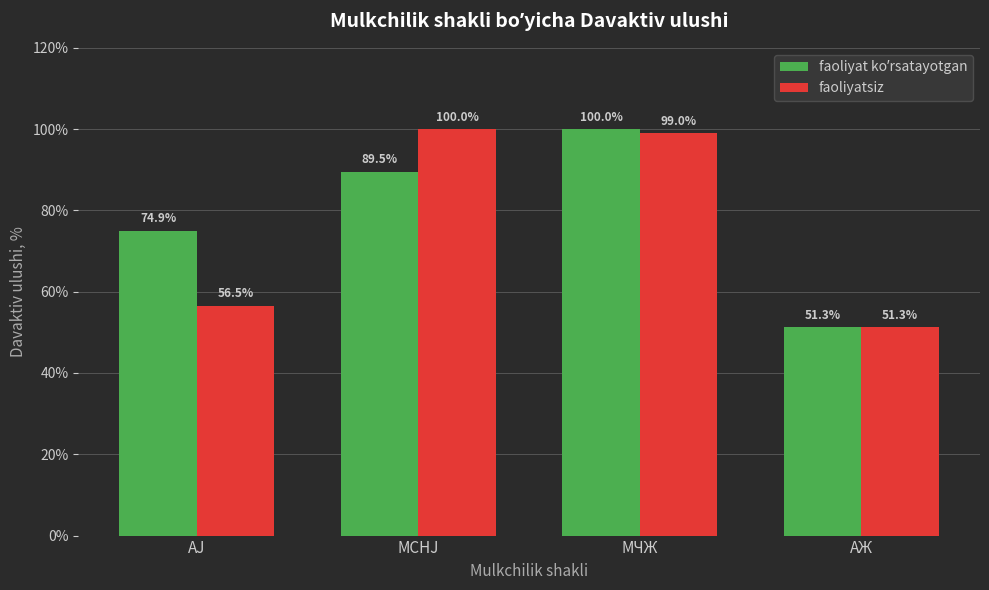

Is it true that faoliyatsiz equals 99.0 at МЧЖ?

True